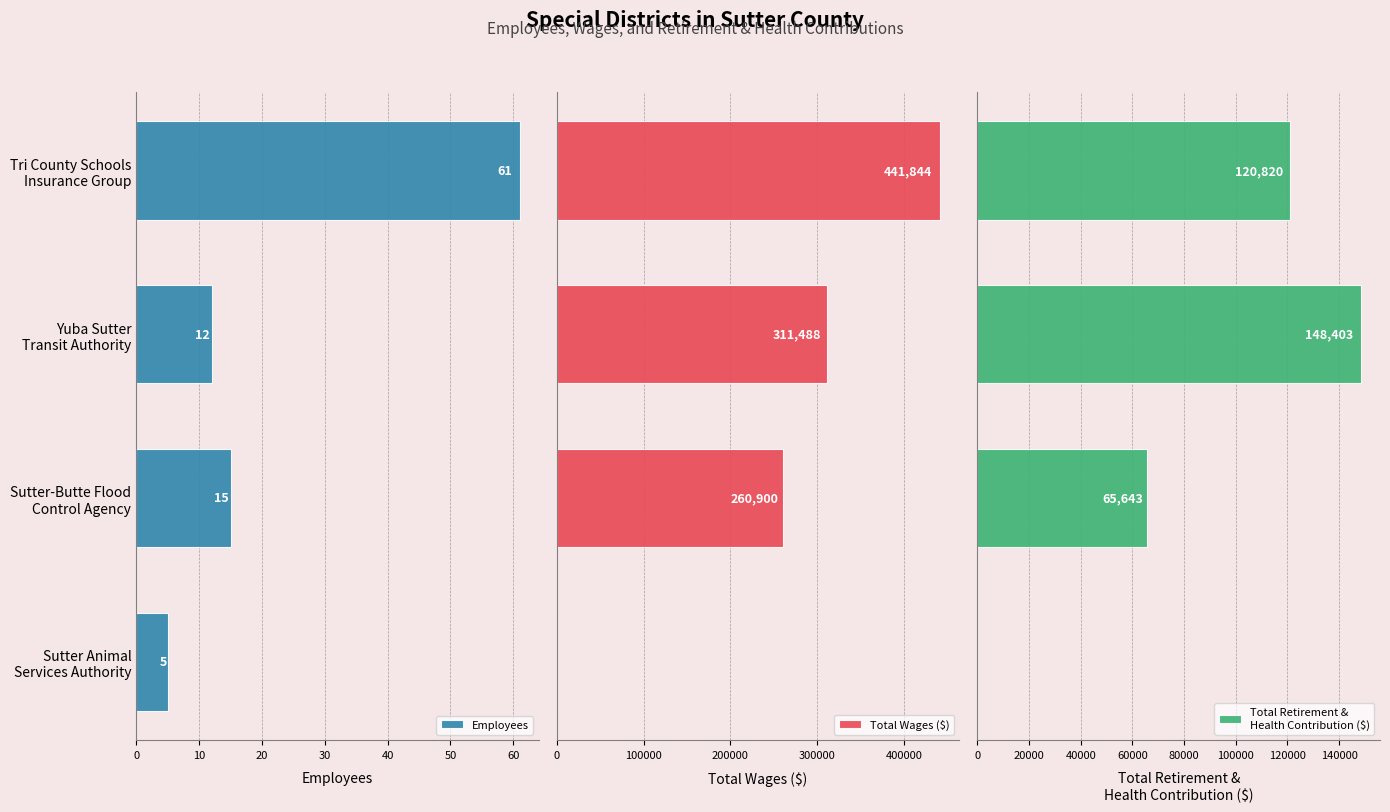

What is the difference between the maximum and minimum values in the Employees series?

56